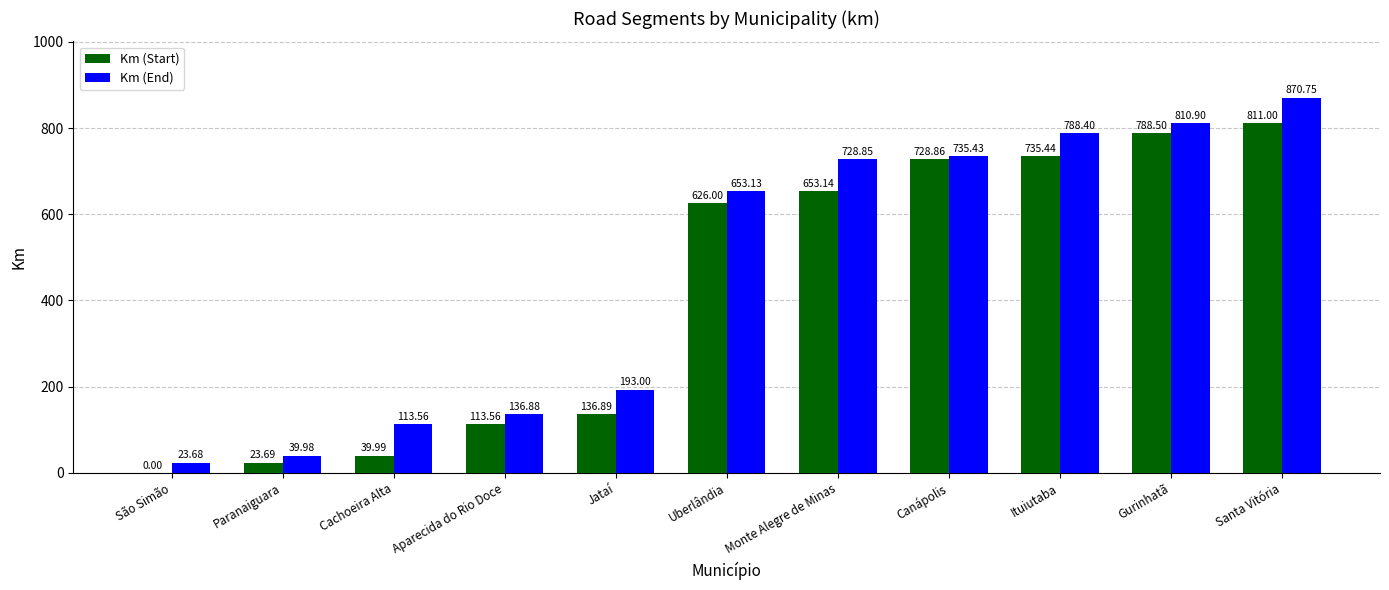

Between São Simão and Jataí, which series saw the biggest shift?

Km (End)